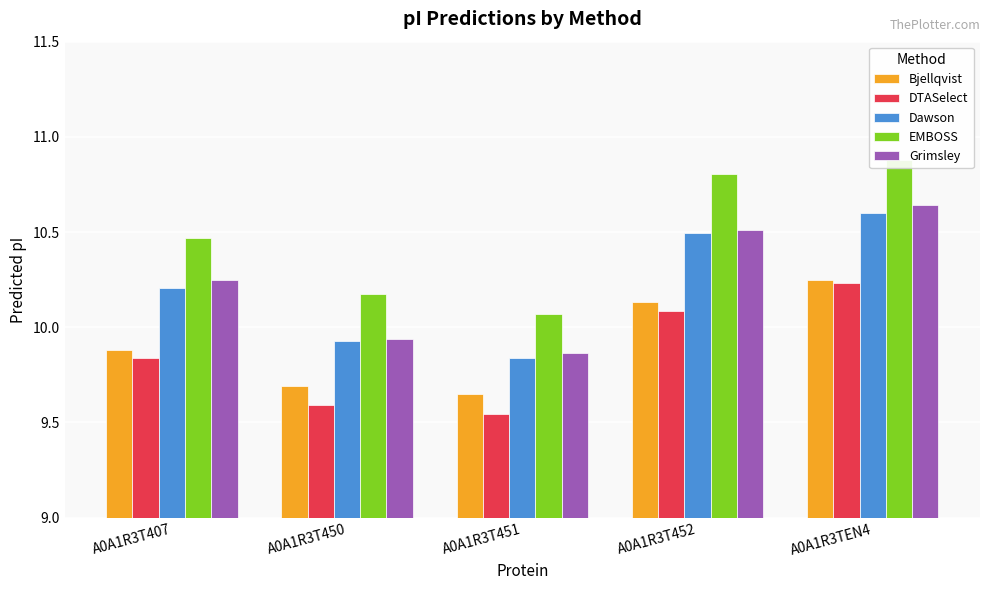

Where is EMBOSS nearest to the value 10?

A0A1R3T451